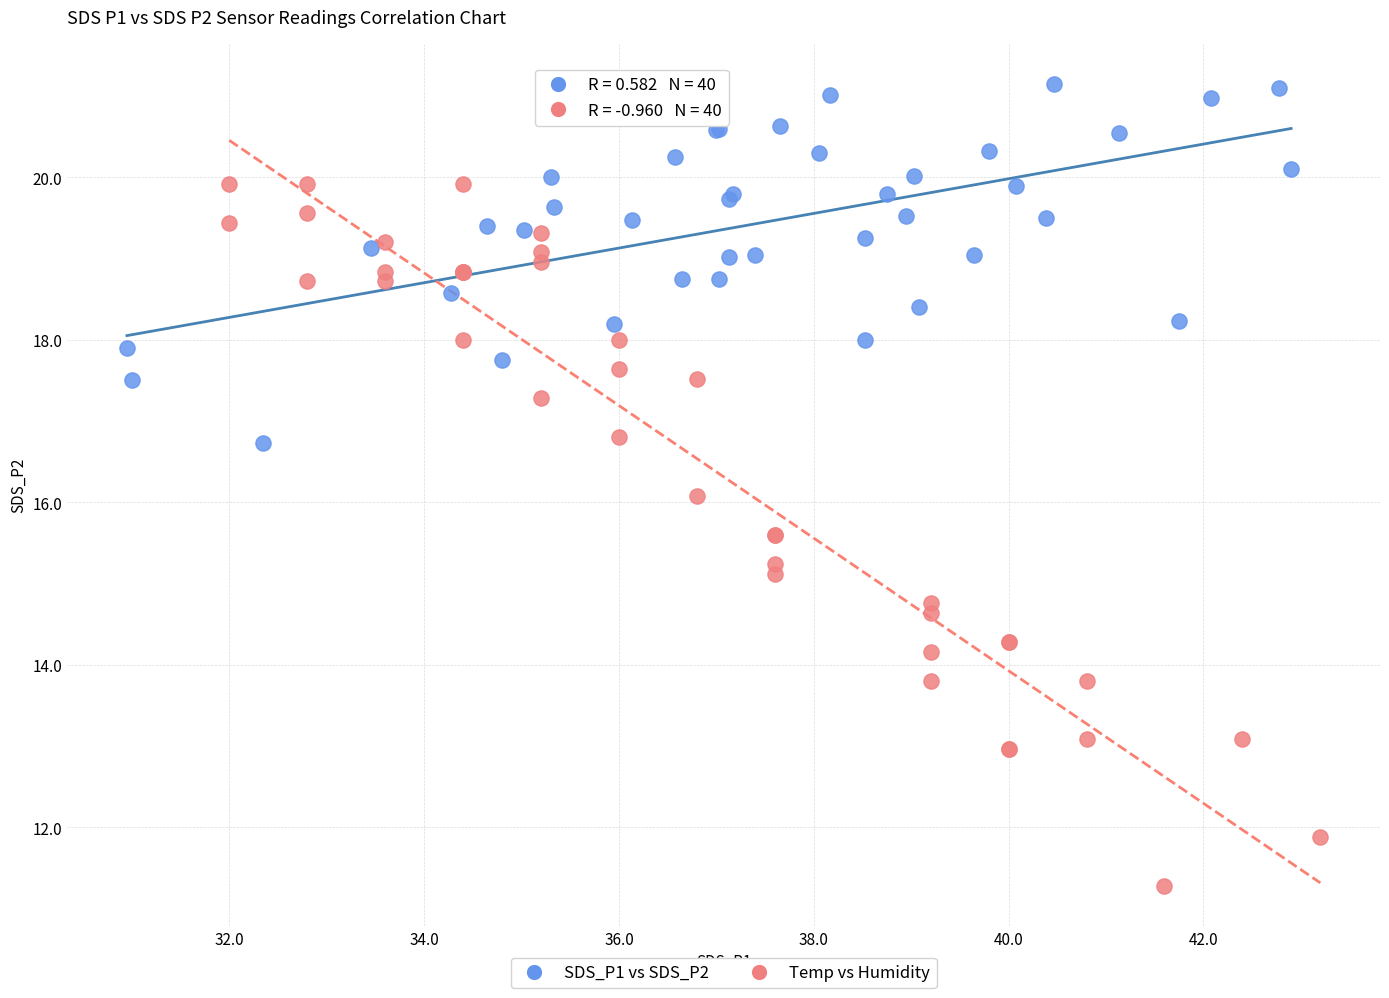

Which series has the widest spread of Y values?

Temp vs Humidity